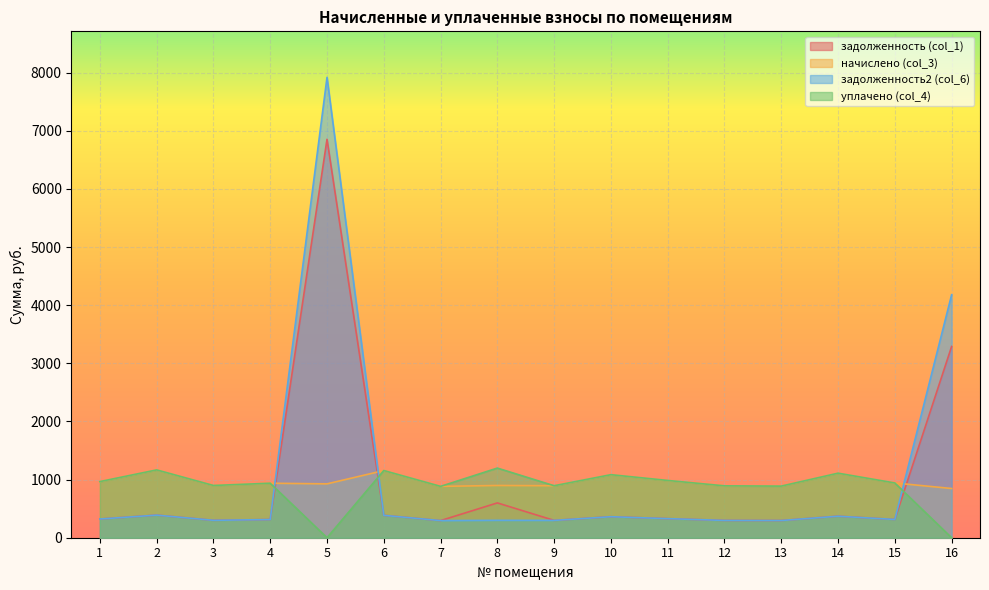

How many interior local valleys does the начислено (col_3) series have?

5